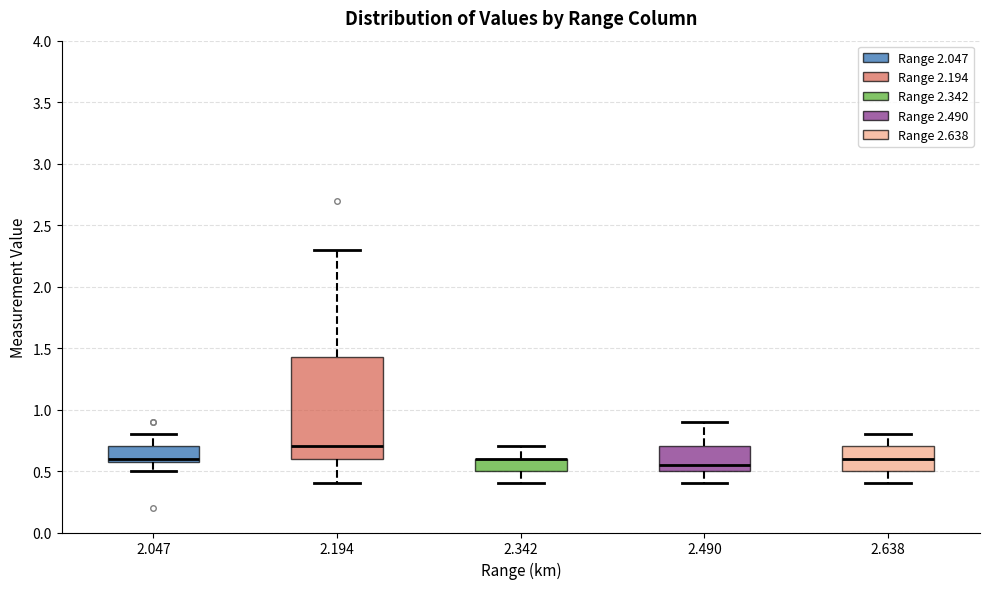

Comparing the boxes themselves (not the whiskers), which one is the tallest?

2.194